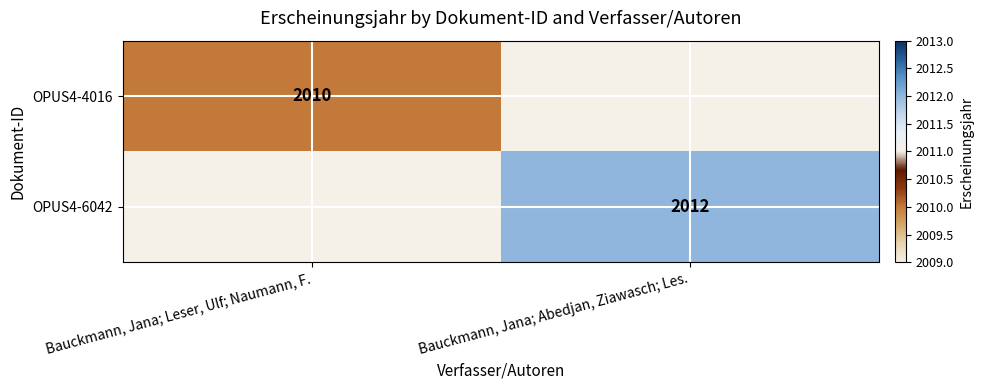

How many data points does each series have?

2